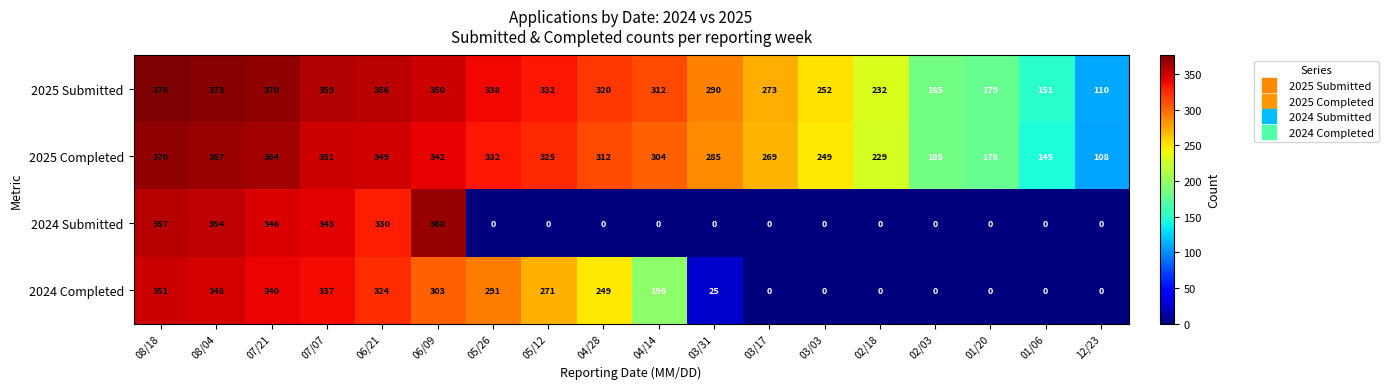

What is the spread (max minus min) of values at 04/28?

320